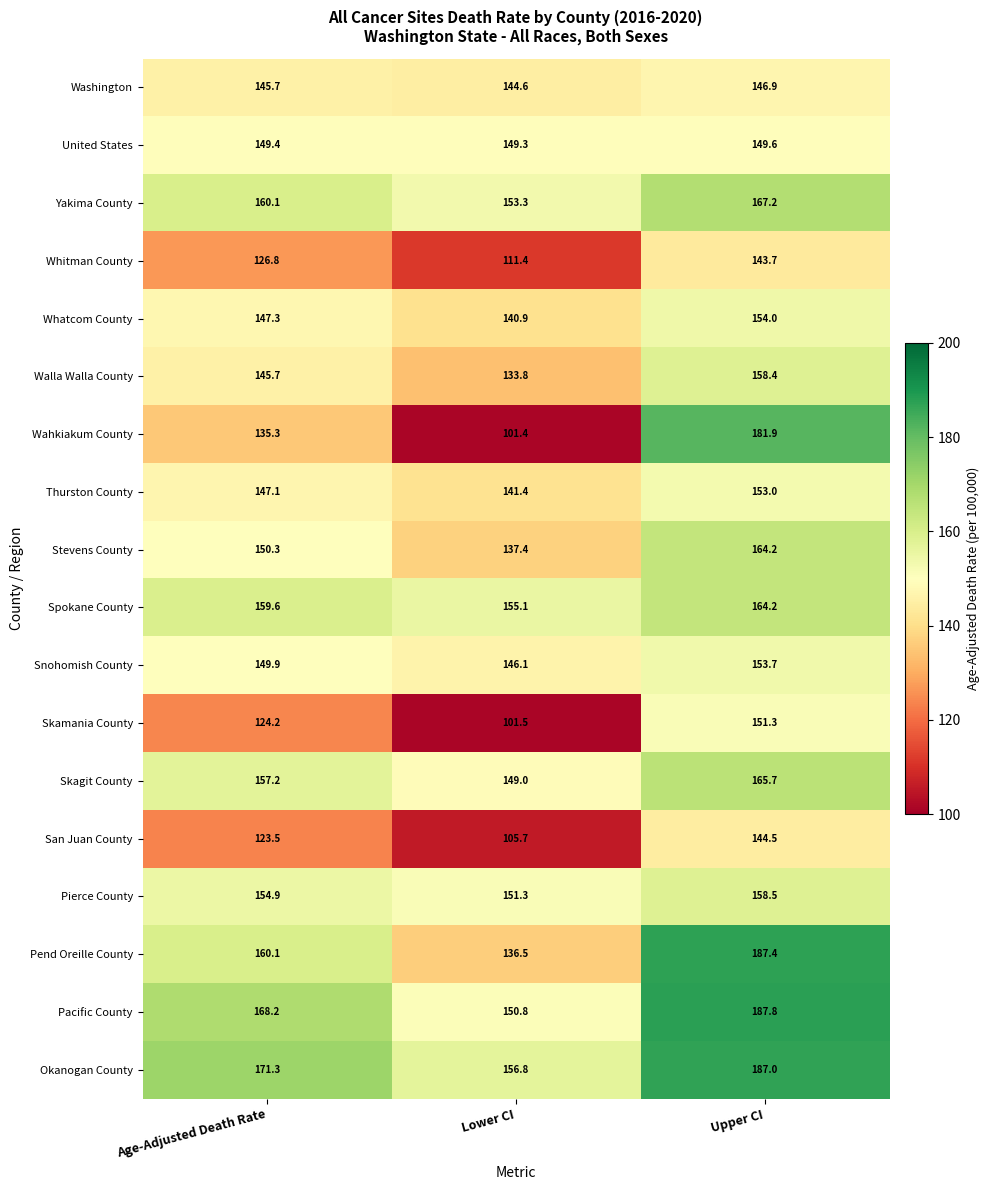

Read the Washington value at Lower CI.

144.6